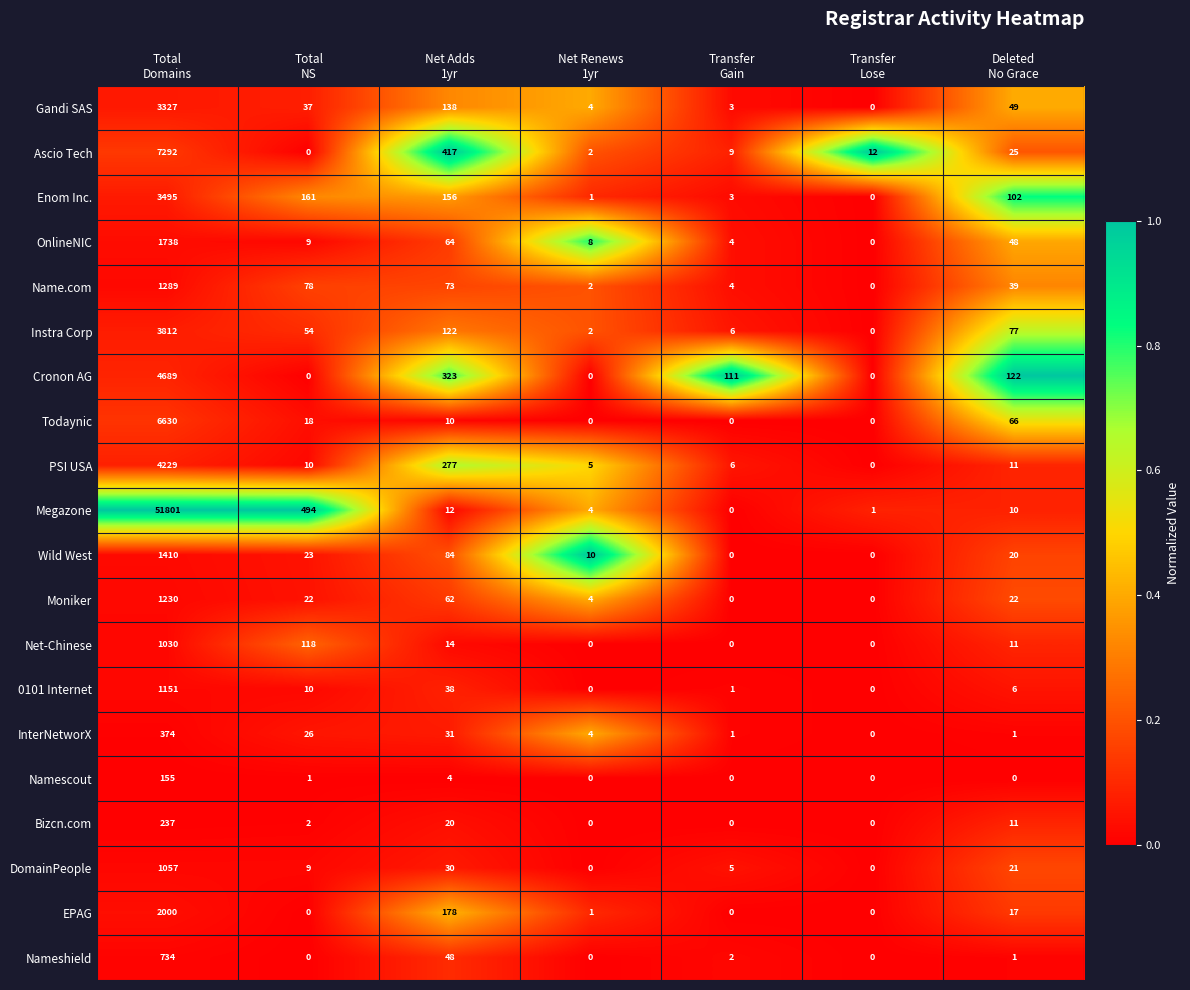

How many values in Moniker are above zero?

5